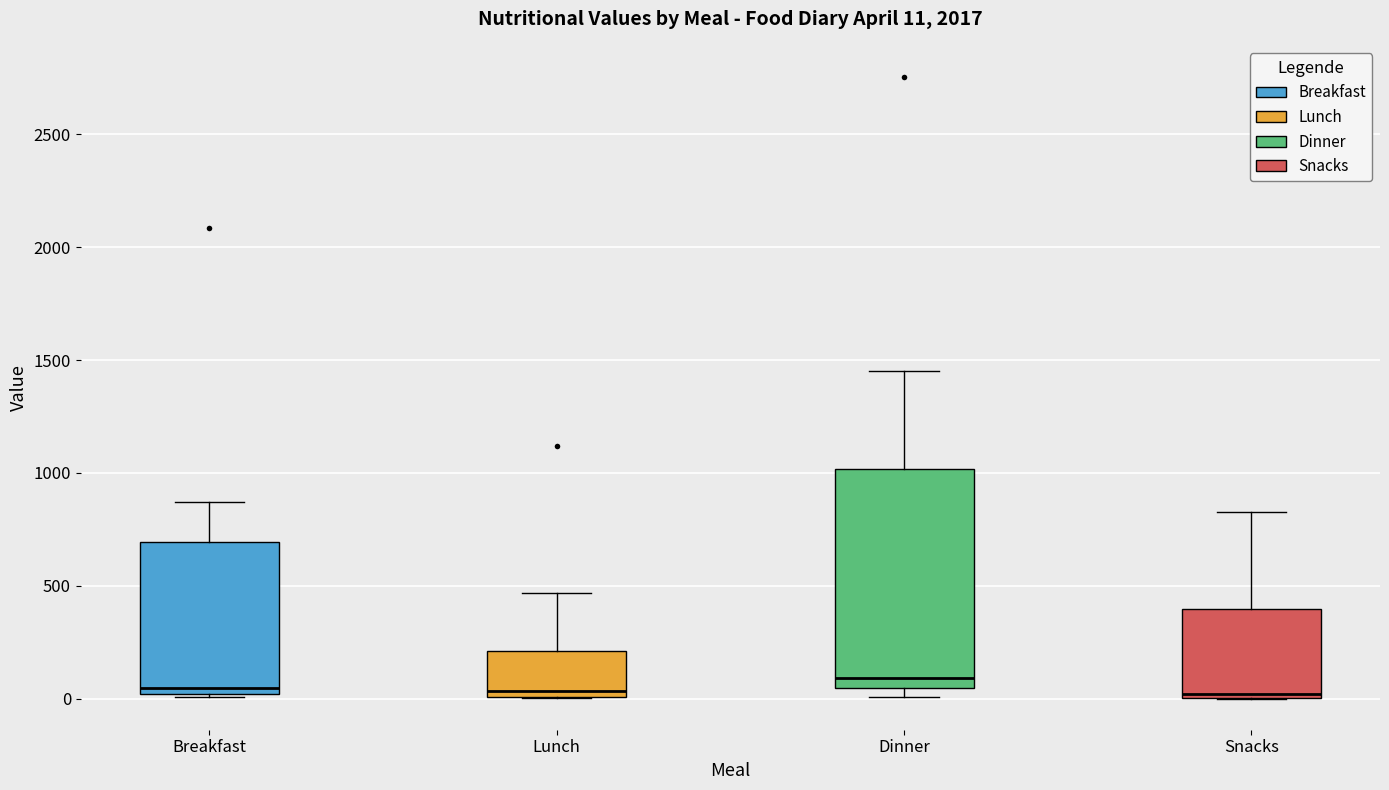

Which box is the tallest, from its lower edge to its upper edge?

Dinner